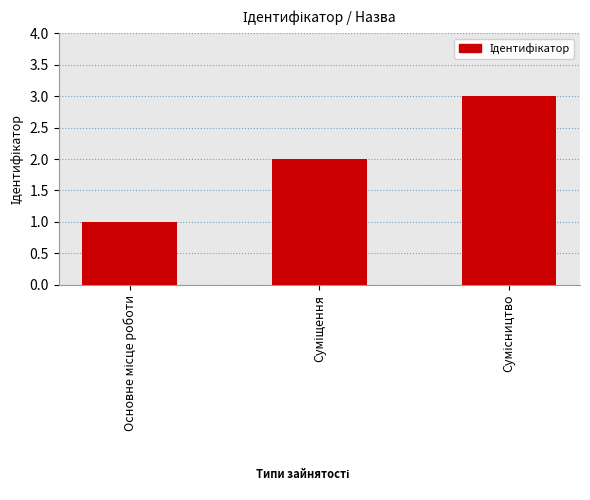

What is the sum of all values?

6